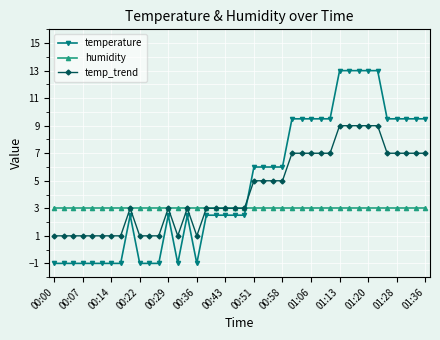

Rank the series by their average value, from highest to lowest.

temperature, temp_trend, humidity